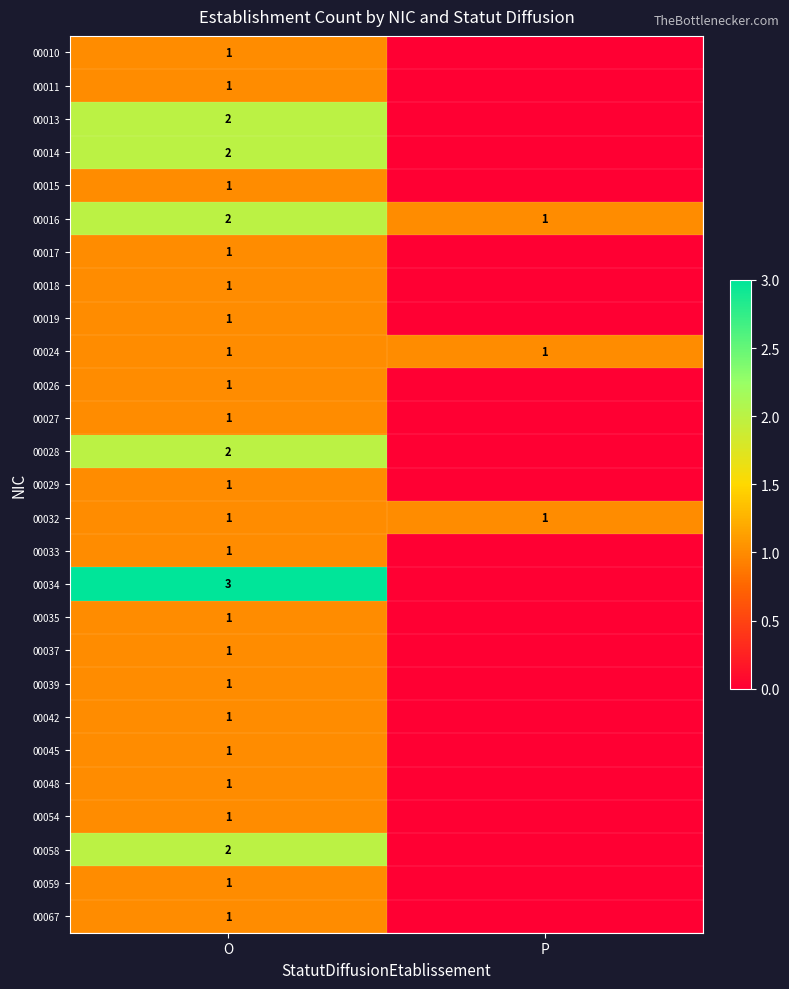

What is the total value across all series at O?

34